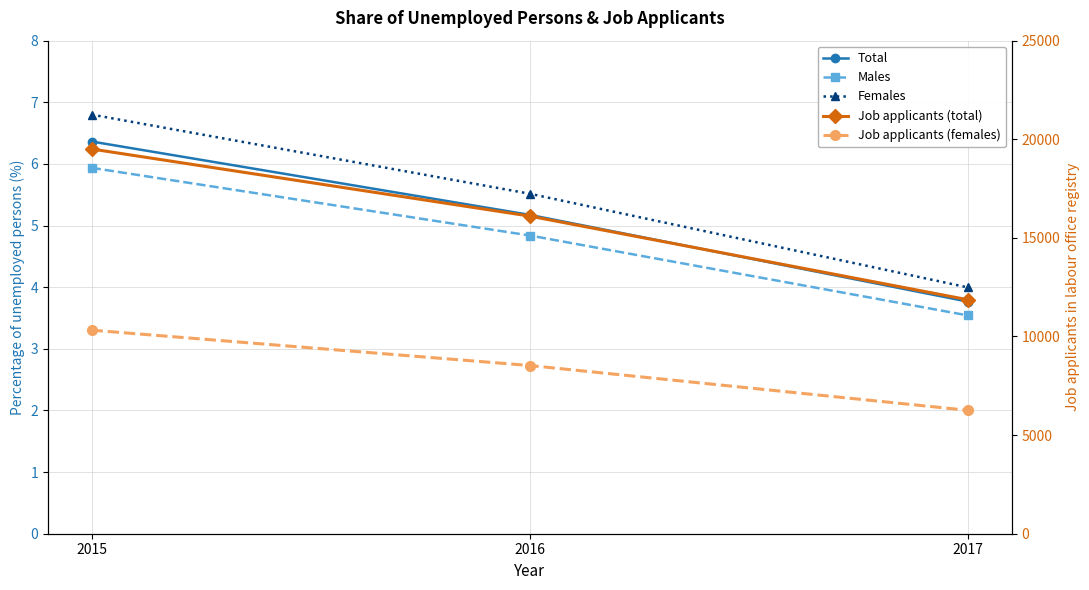

Is it true that Job applicants (total) equals 11861.0 at 2017?

True